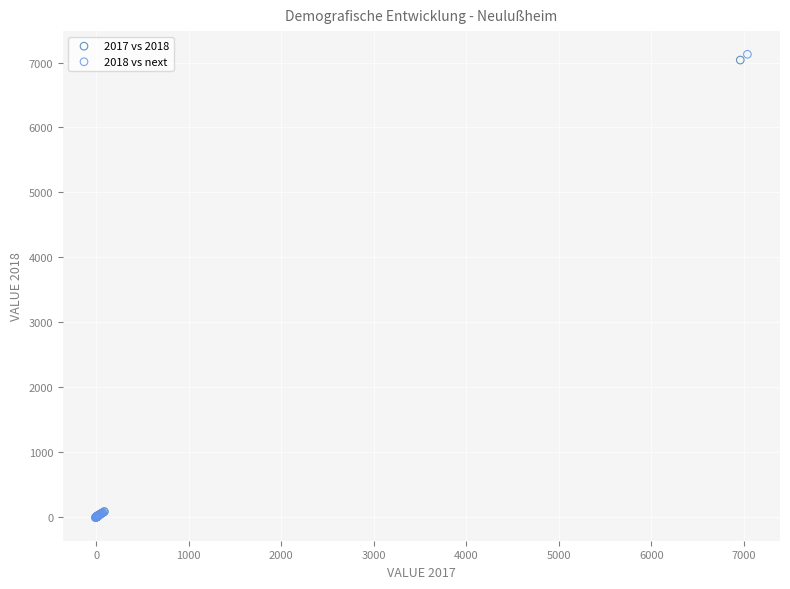

Which series reaches the maximum Y coordinate?

2018 vs next